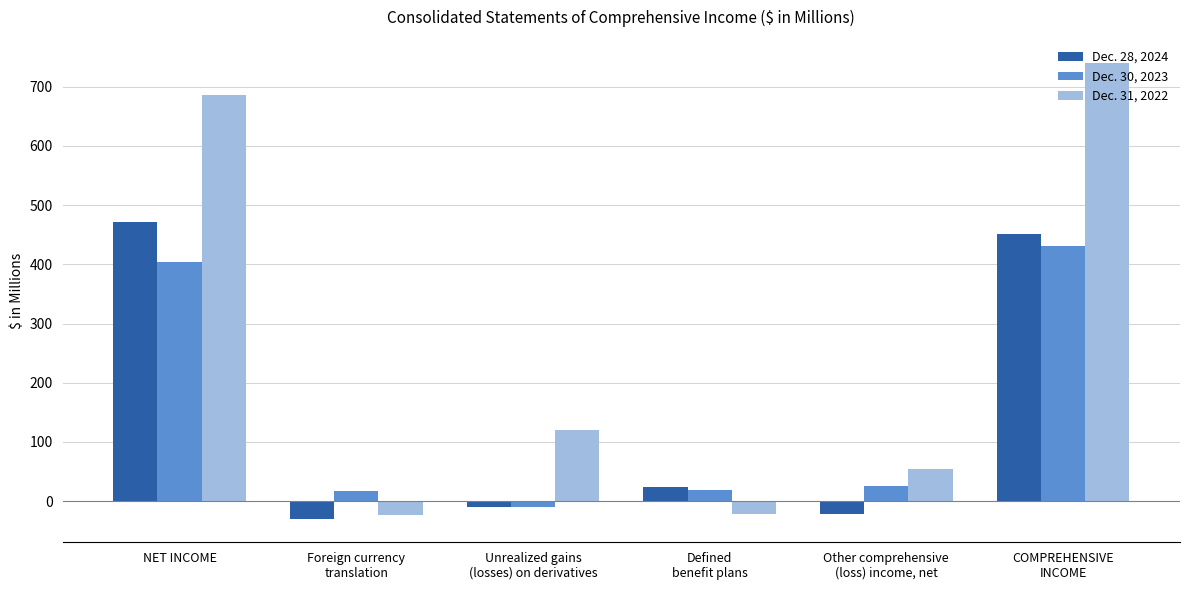

What is the difference between the second highest and minimum values in the Dec. 28, 2024 series?

481.9